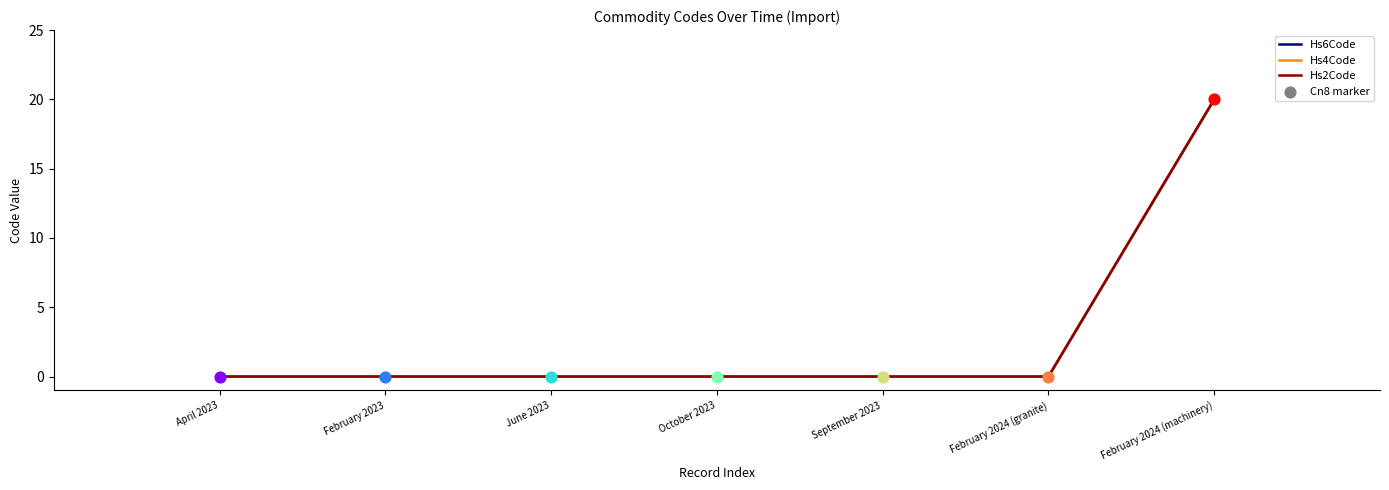

Is the value of Hs4Code at February 2024 (machinery) greater than the value of Hs6Code at February 2024 (granite)?

Yes